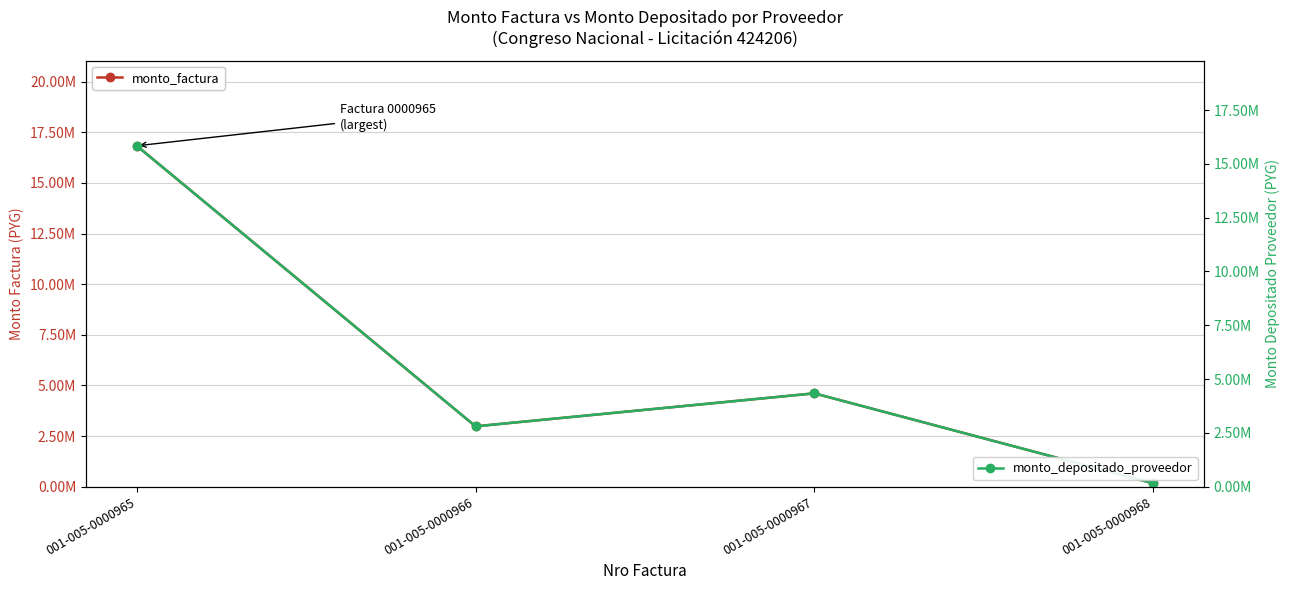

Is the value of monto_factura at 001-005-0000967 greater than the value of monto_depositado_proveedor at 001-005-0000965?

No